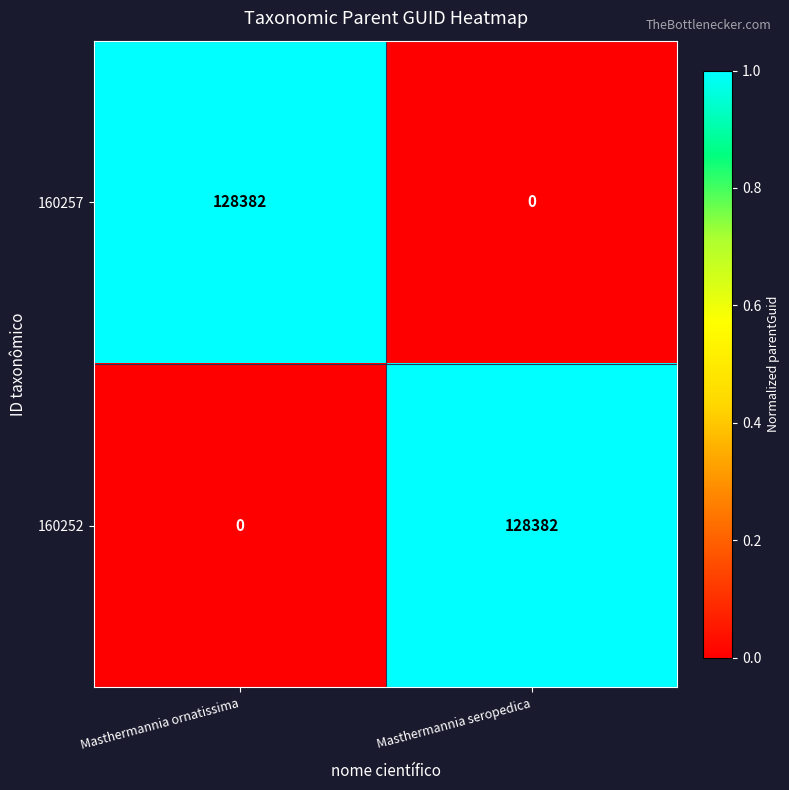

What is the sum of all 160252 values?

128382